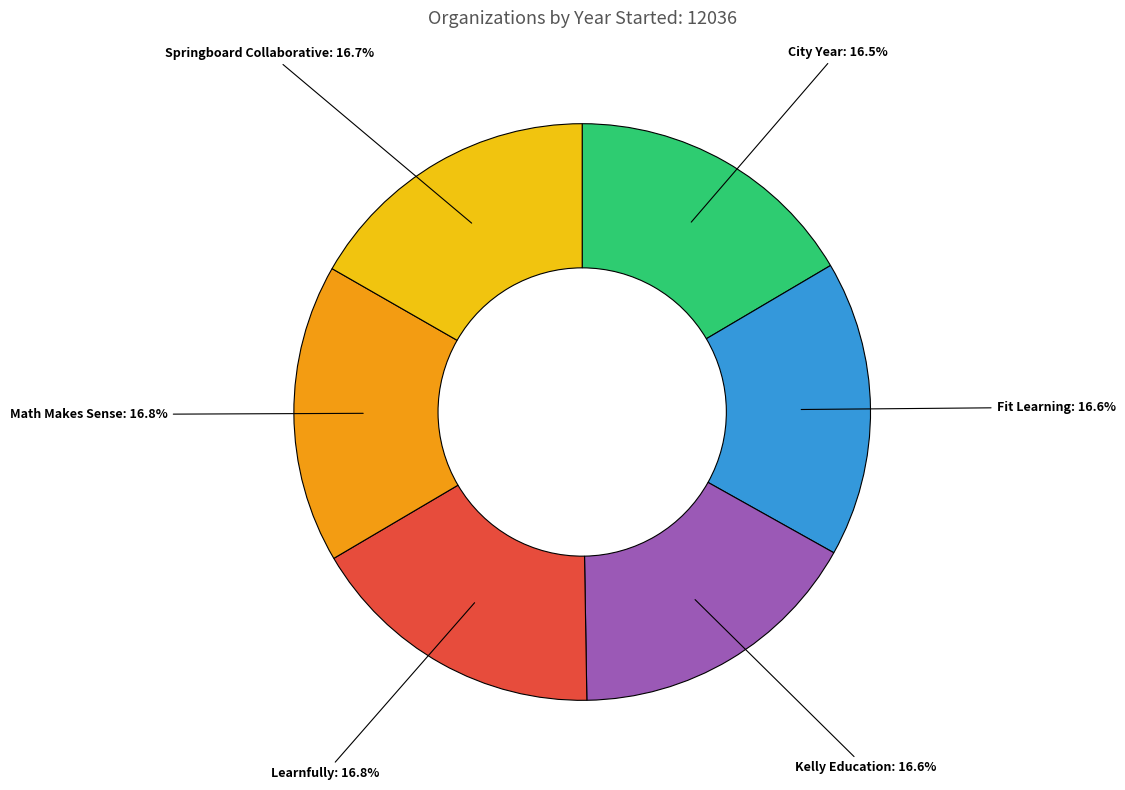

Does any single category account for the majority?

No